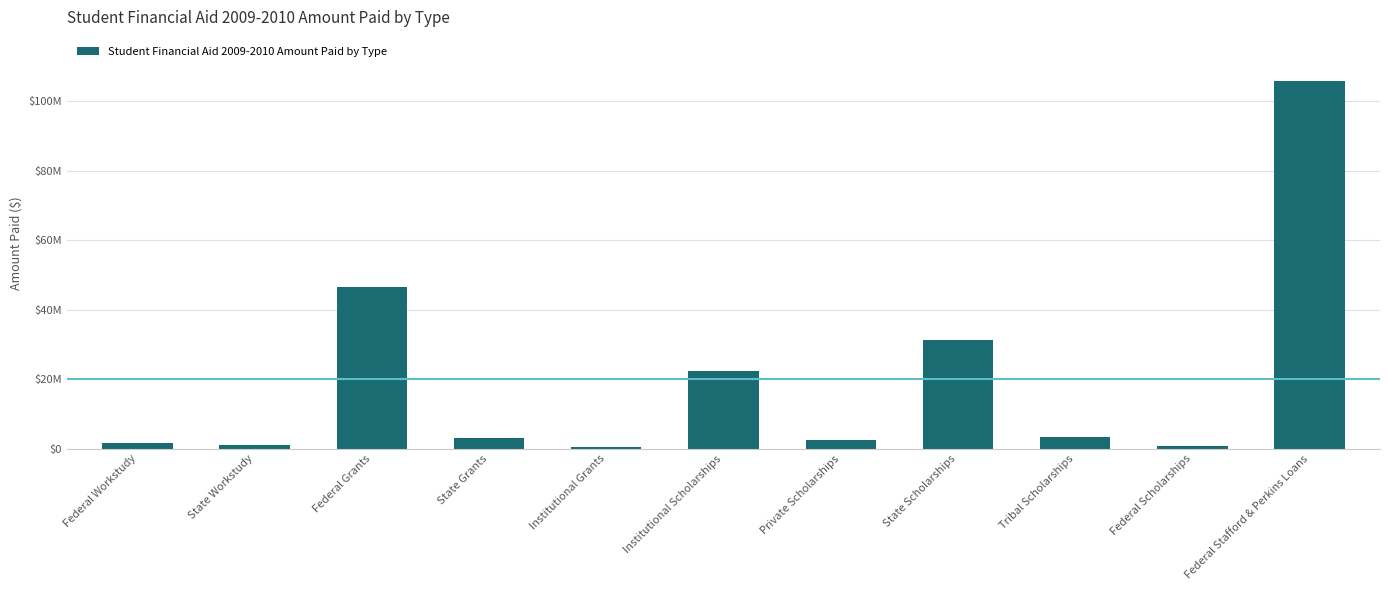

What is the value of the 10th bar from the left?

845268.0